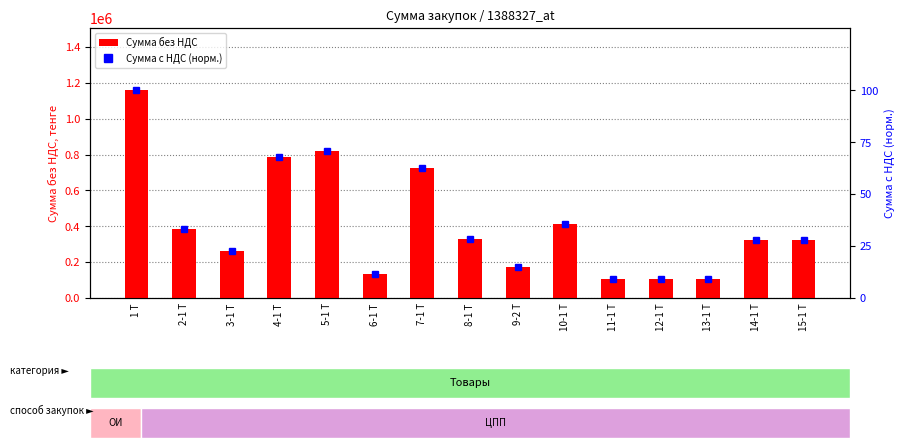

What are all the series names shown in the legend?

Сумма без НДС, Сумма с НДС (норм.)